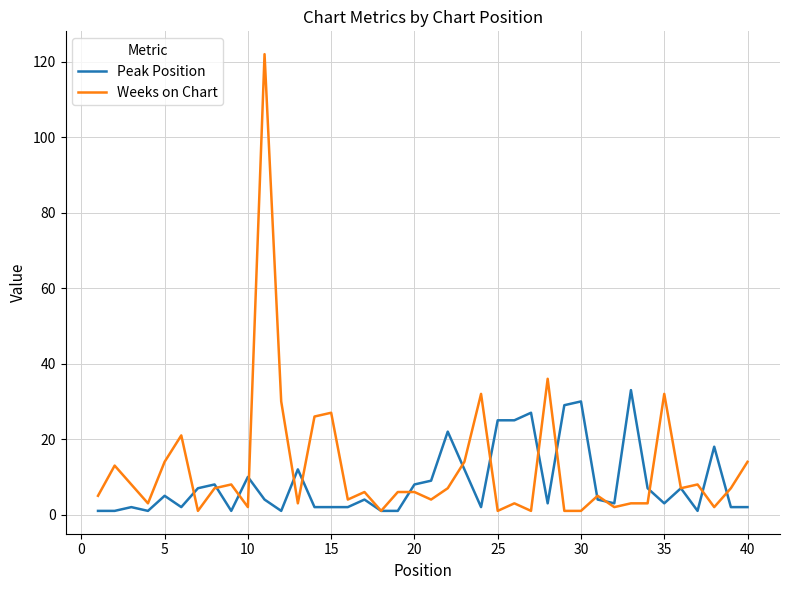

Which series has the widest spread of values?

Weeks on Chart